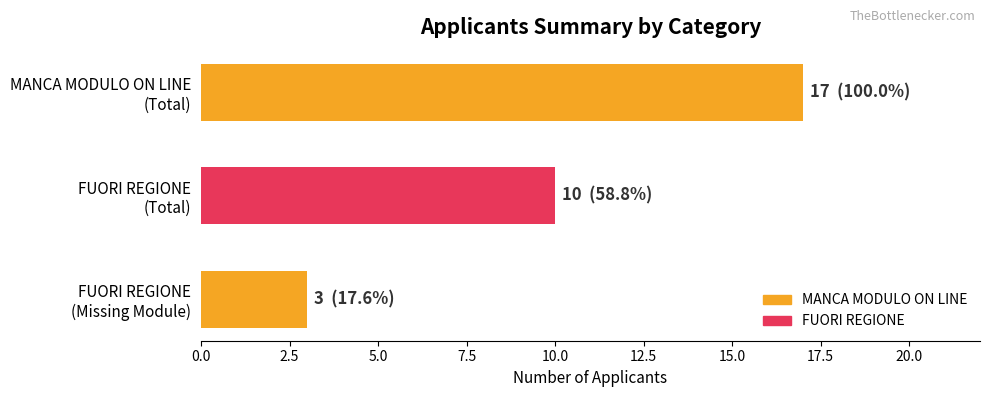

What is the smallest value displayed?

3